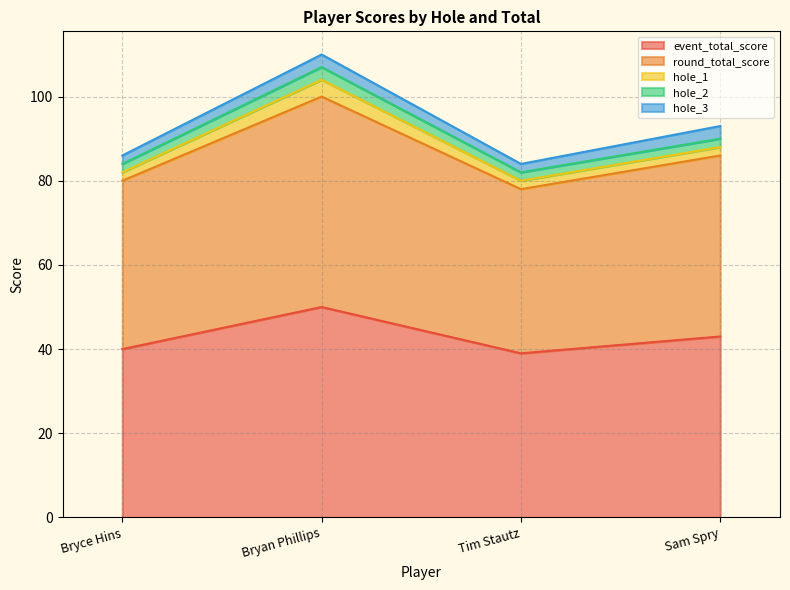

Does the chart have visible grid lines?

Yes